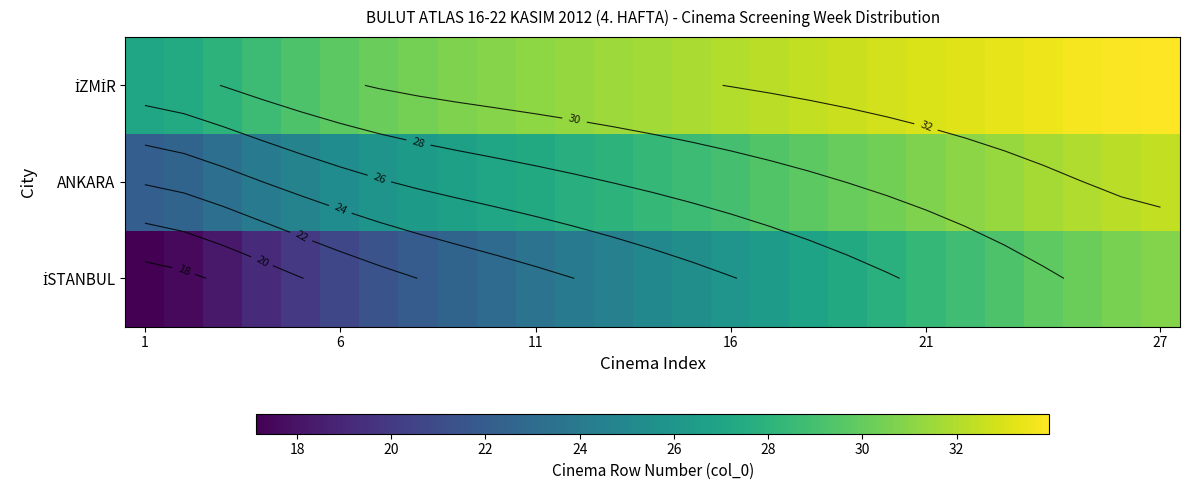

What is the difference between the highest and lowest values at 18?

5.2